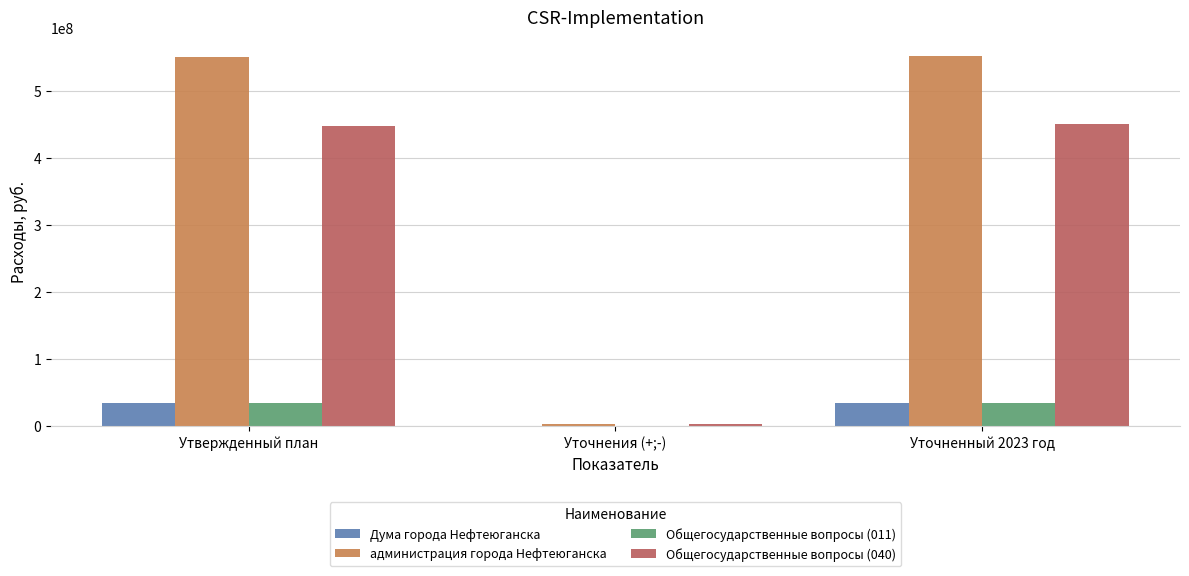

Count the number of categories in the chart.

3